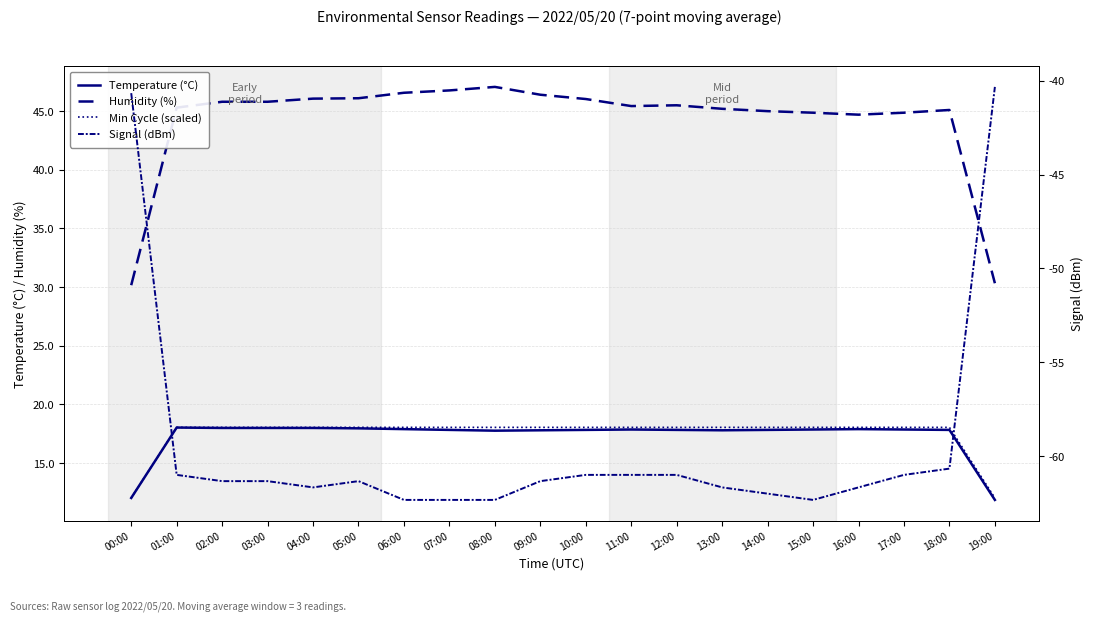

Where is the first local minimum for Humidity (%)?

11:00